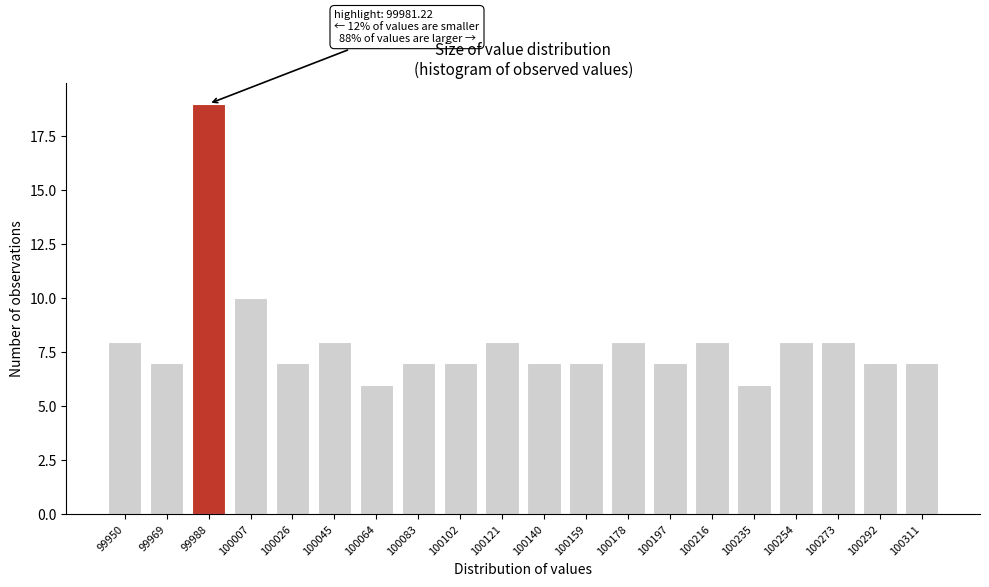

Reading left to right, list all the values displayed in this chart.

8	7	19	10	7	8	6	7	7	8	7	7	8	7	8	6	8	8	7	7